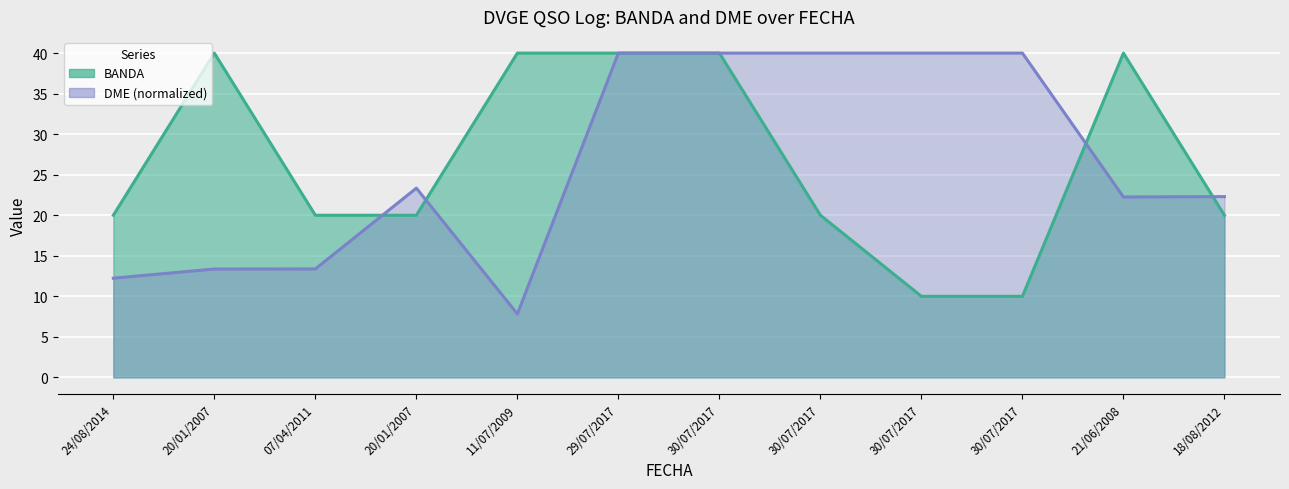

Reading right to left, extract all data points from this chart.

BANDA: 18/08/2012=20.0	21/06/2008=40.0	30/07/2017=10.0	30/07/2017=10.0	30/07/2017=20.0	30/07/2017=40.0	29/07/2017=40.0	11/07/2009=40.0	20/01/2007=20.0	07/04/2011=20.0	20/01/2007=40.0	24/08/2014=20.0
DME: 18/08/2012=22.3	21/06/2008=22.3	30/07/2017=40.0	30/07/2017=40.0	30/07/2017=40.0	30/07/2017=40.0	29/07/2017=40.0	11/07/2009=7.8	20/01/2007=23.3	07/04/2011=13.4	20/01/2007=13.4	24/08/2014=12.2